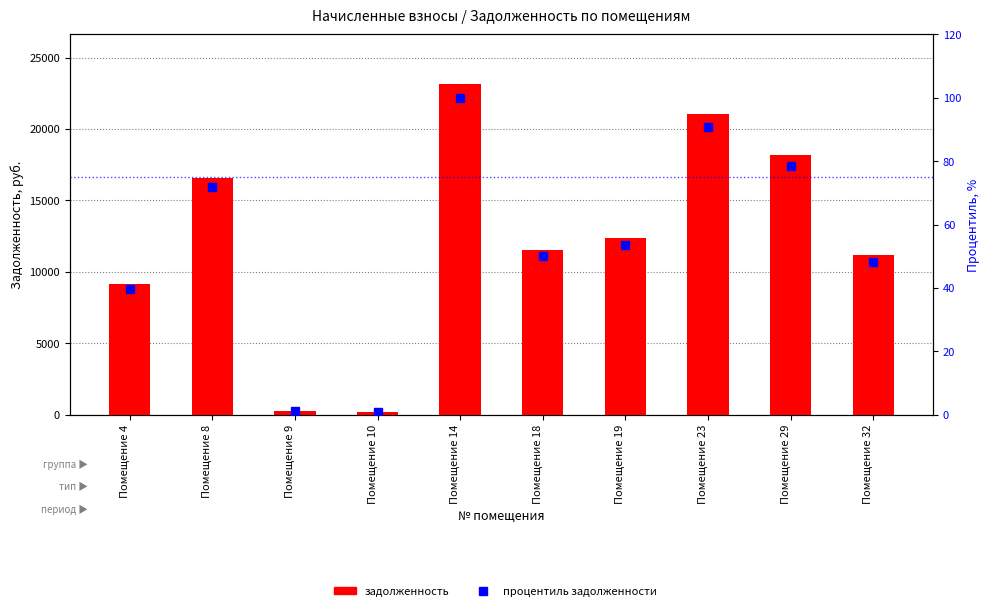

What are all the series names shown in the legend?

задолженность, процентиль задолженности